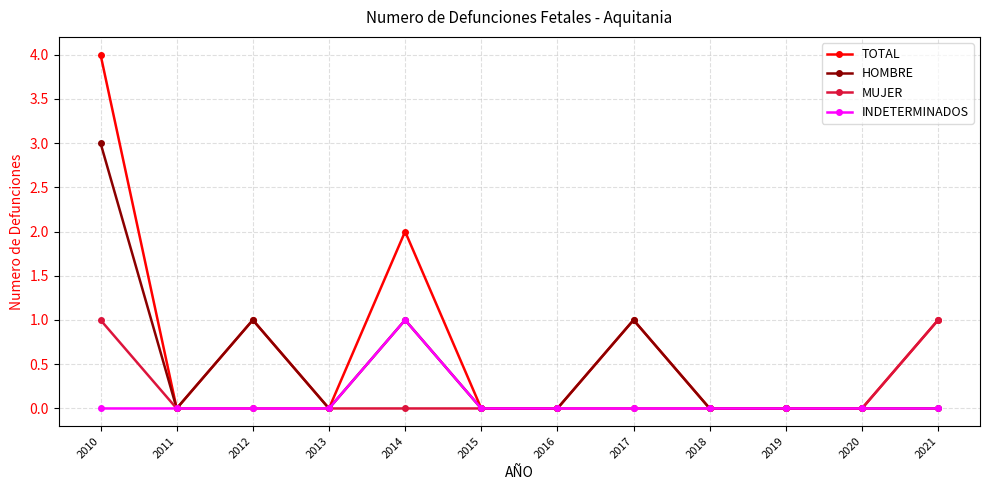

Reading left to right, list all the values displayed in this chart.

TOTAL: 2010=4	2011=0	2012=1	2013=0	2014=2	2015=0	2016=0	2017=1	2018=0	2019=0	2020=0	2021=1
HOMBRE: 2010=3	2011=0	2012=1	2013=0	2014=1	2015=0	2016=0	2017=1	2018=0	2019=0	2020=0	2021=0
MUJER: 2010=1	2011=0	2012=0	2013=0	2014=0	2015=0	2016=0	2017=0	2018=0	2019=0	2020=0	2021=1
INDETERMINADOS: 2010=0	2011=0	2012=0	2013=0	2014=1	2015=0	2016=0	2017=0	2018=0	2019=0	2020=0	2021=0